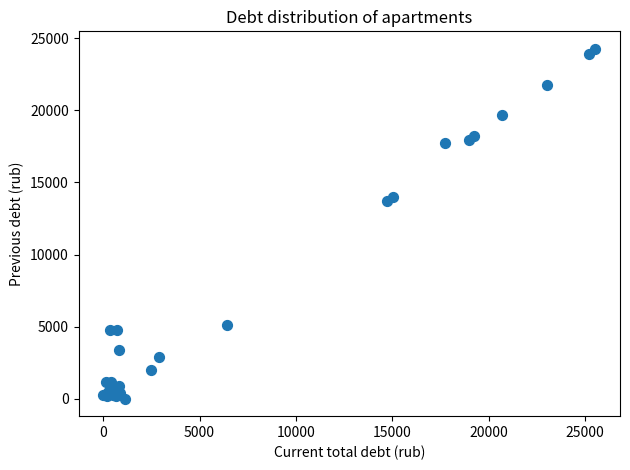

What Y value in the scatter plot is closest to 12133?

13717.3